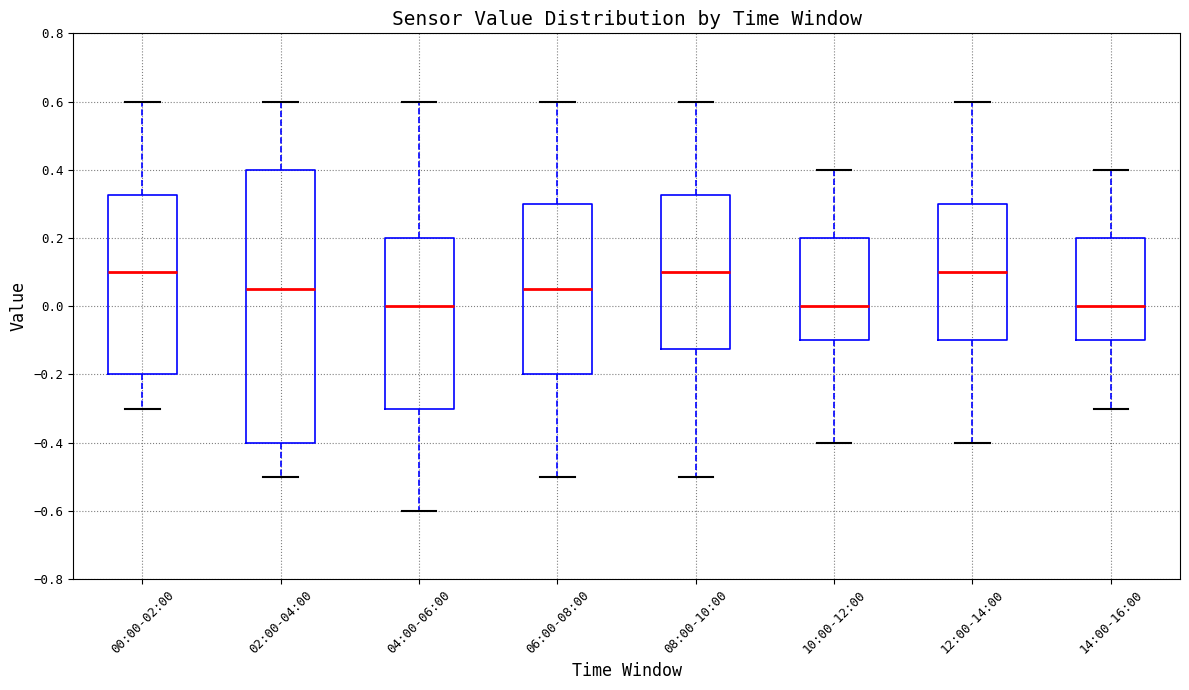

Reading left to right, read every box against the y-axis: the position of its median line, the range the box covers, and the ends of its whiskers. The values are not printed on the chart, so give them approximately, as read against the axis.

00:00-02:00: median 0.10, box -0.20 to 0.32, whiskers -0.30 to 0.60
02:00-04:00: median 0.06, box -0.40 to 0.40, whiskers -0.50 to 0.60
04:00-06:00: median 0.00, box -0.30 to 0.20, whiskers -0.60 to 0.60
06:00-08:00: median 0.06, box -0.20 to 0.30, whiskers -0.50 to 0.60
08:00-10:00: median 0.10, box -0.12 to 0.32, whiskers -0.50 to 0.60
10:00-12:00: median 0.00, box -0.10 to 0.20, whiskers -0.40 to 0.40
12:00-14:00: median 0.10, box -0.10 to 0.30, whiskers -0.40 to 0.60
14:00-16:00: median 0.00, box -0.10 to 0.20, whiskers -0.30 to 0.40